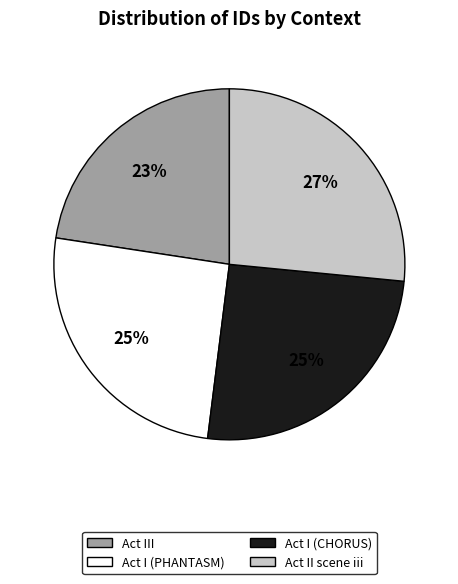

To the nearest percent, what is the average slice percentage?

25%